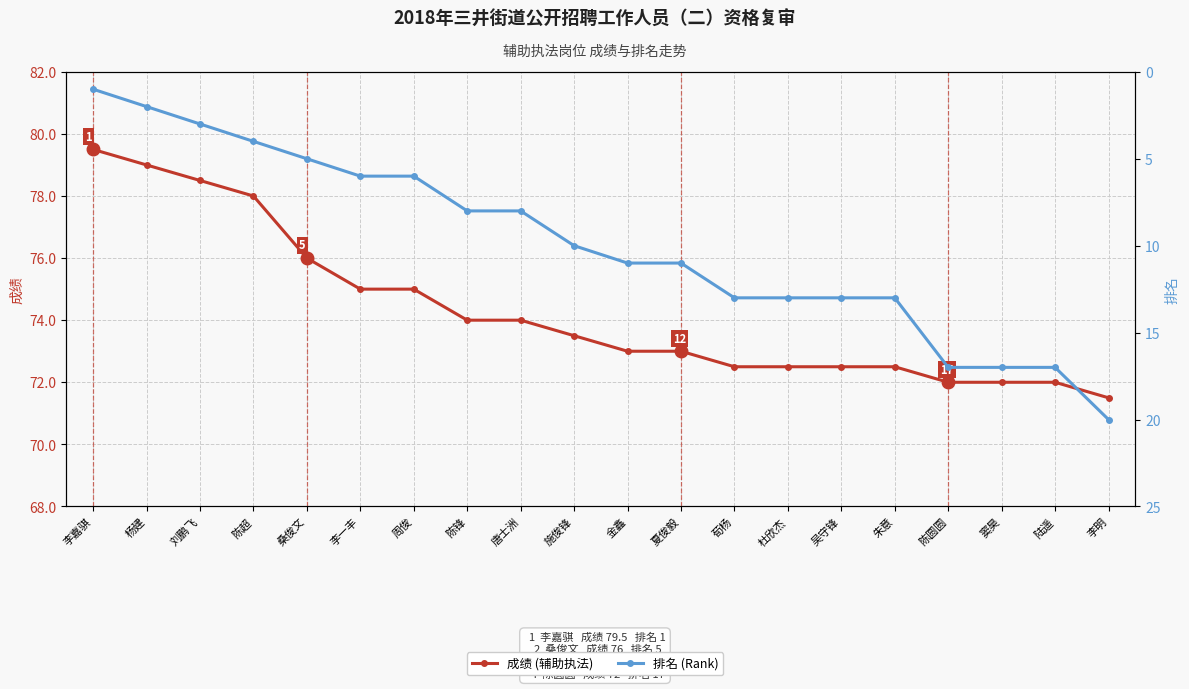

How many series are shown in this chart?

2